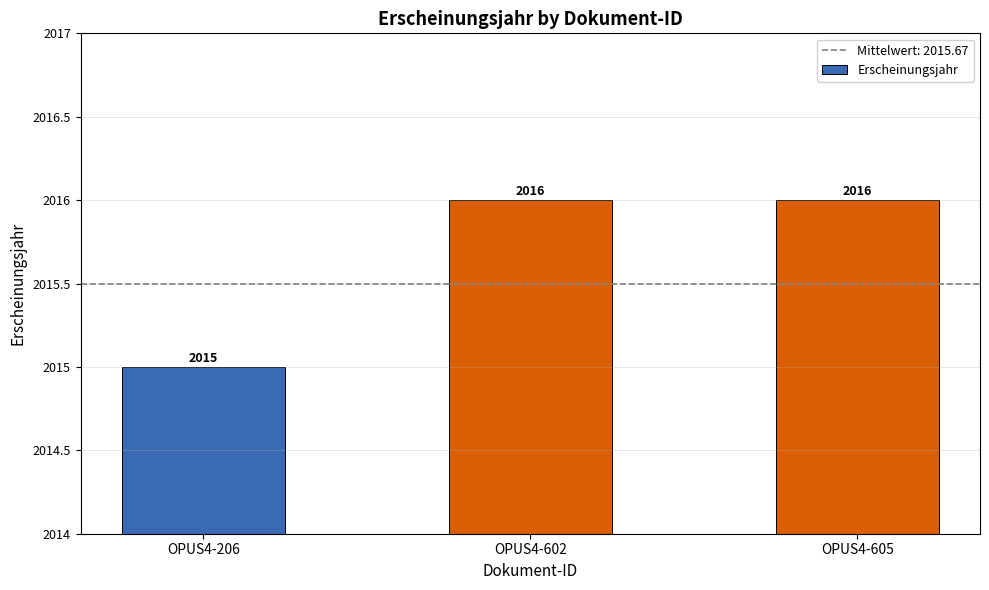

What is the smallest value displayed?

2015